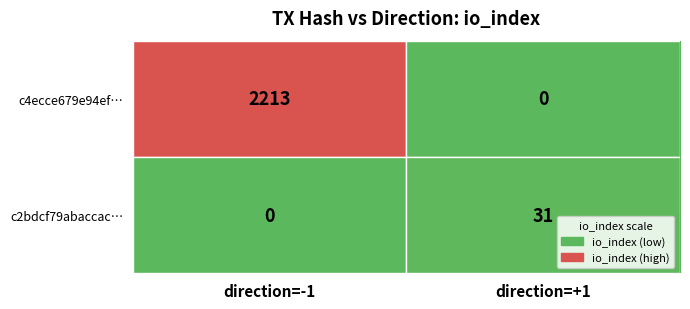

The value of c2bdcf79abaccac… at direction=+1 is 7. True or false?

False